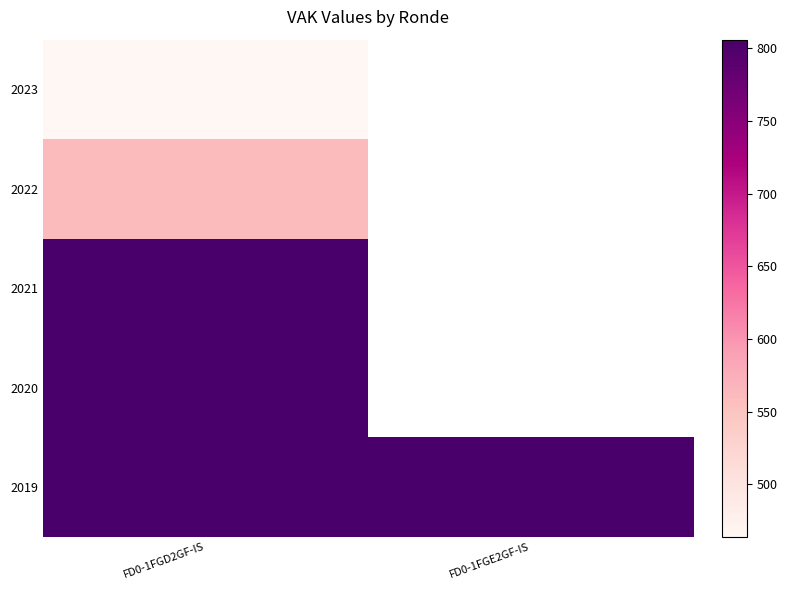

Which series has the largest range (max minus min)?

2023